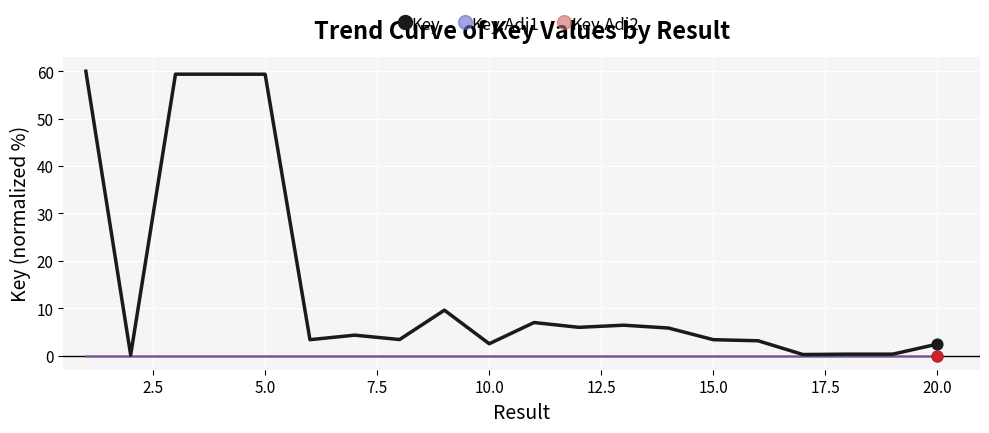

What are all the series names shown in the legend?

Key, Key.Adj1, Key.Adj2